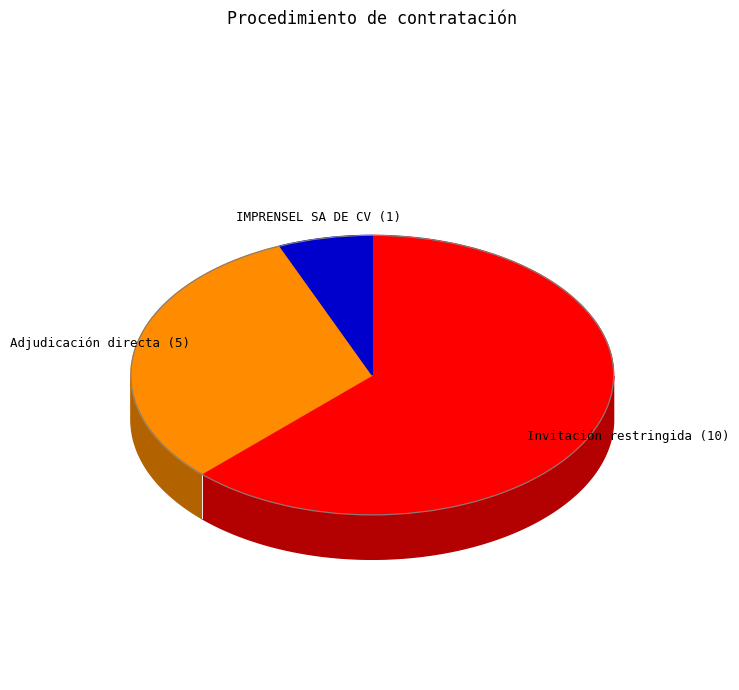

Is it true that Adjudicación directa is 19% of the pie?

False